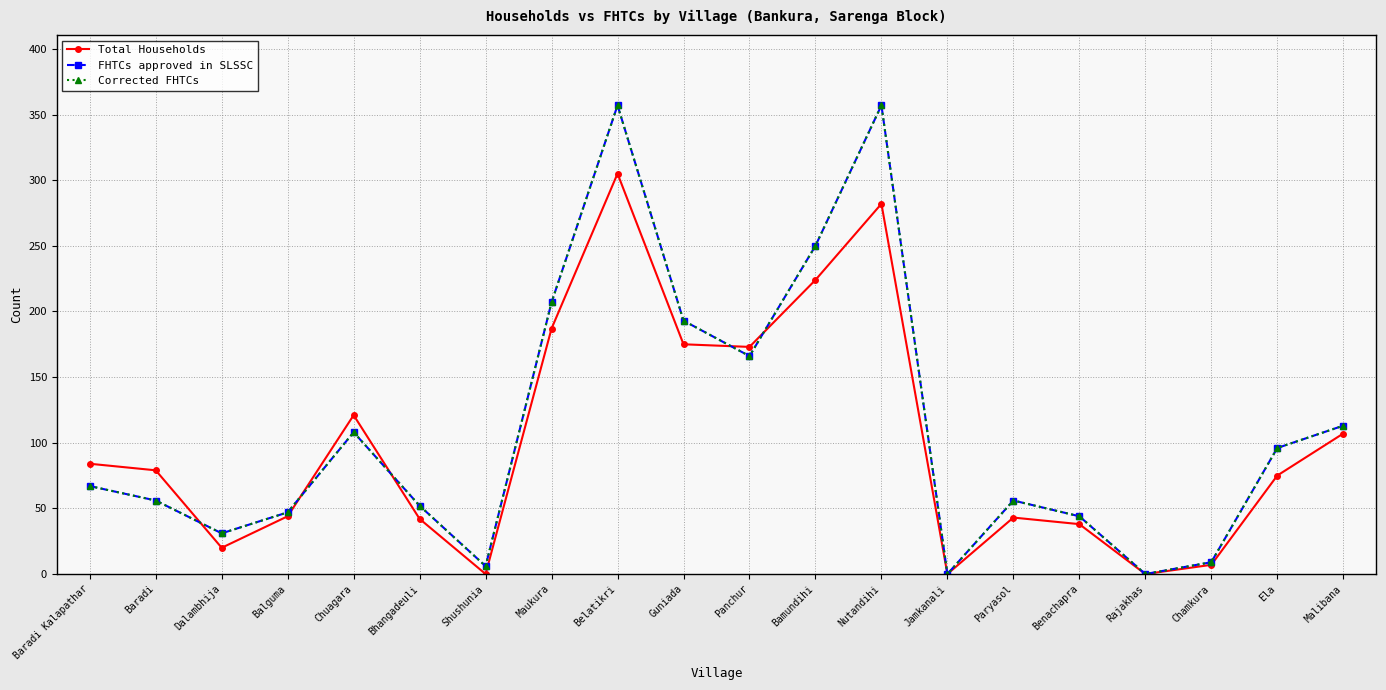

Does the chart have visible grid lines?

Yes